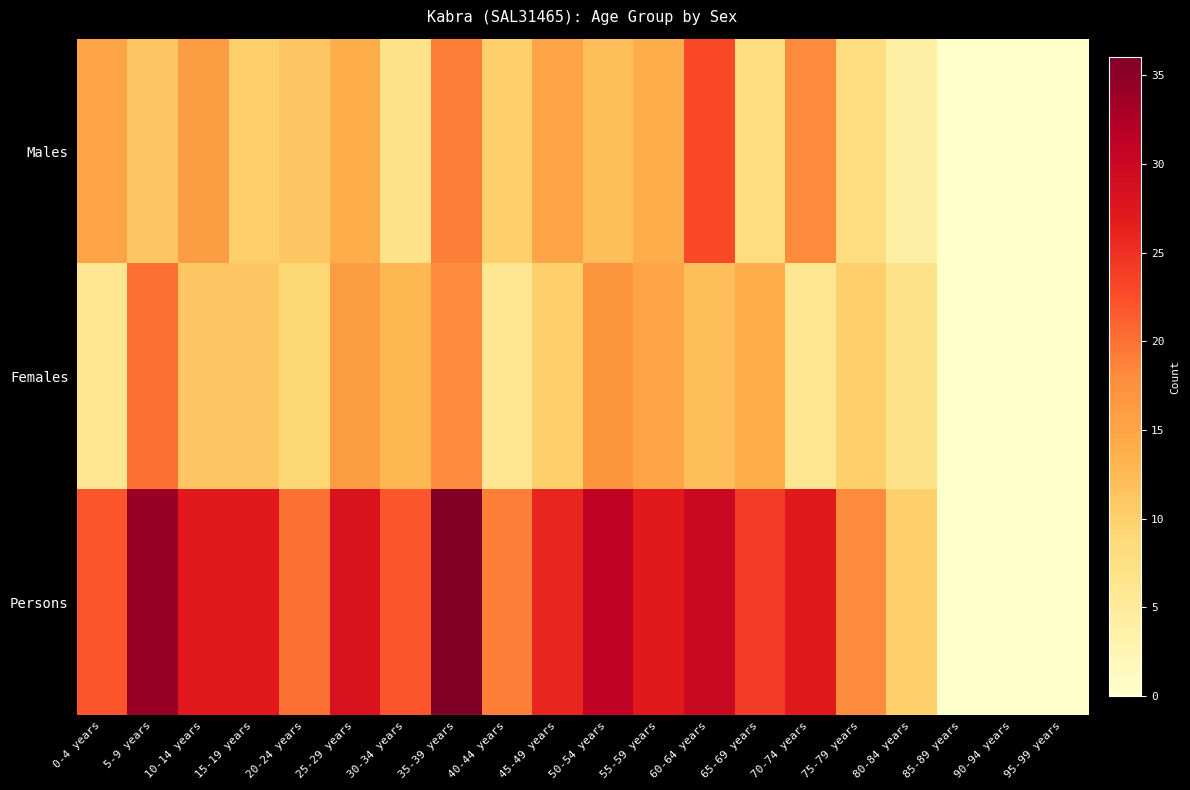

At which category does the chart reach its peak across all series?

35-39 years